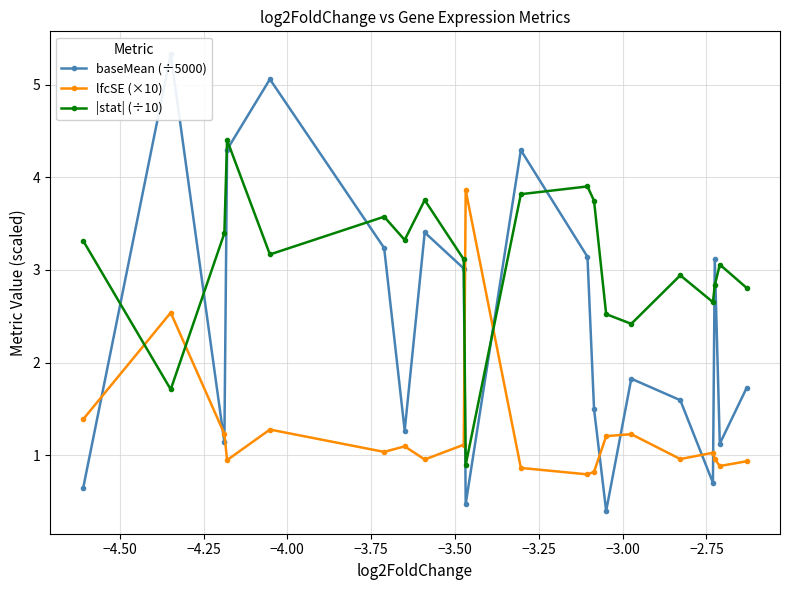

What is the maximum value for lfcSE (×10)?

3.9